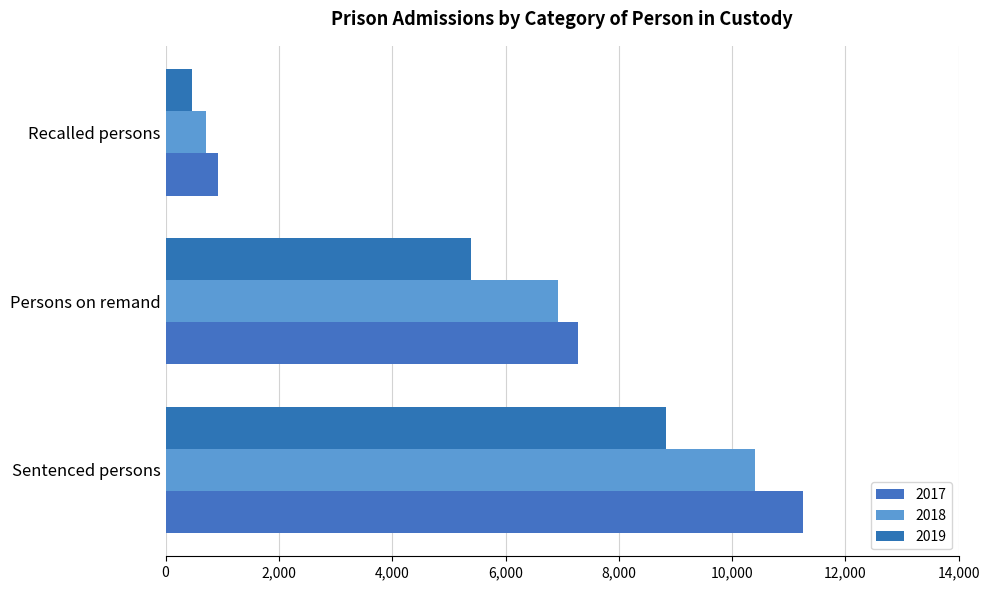

How many distinct data groups are displayed?

3